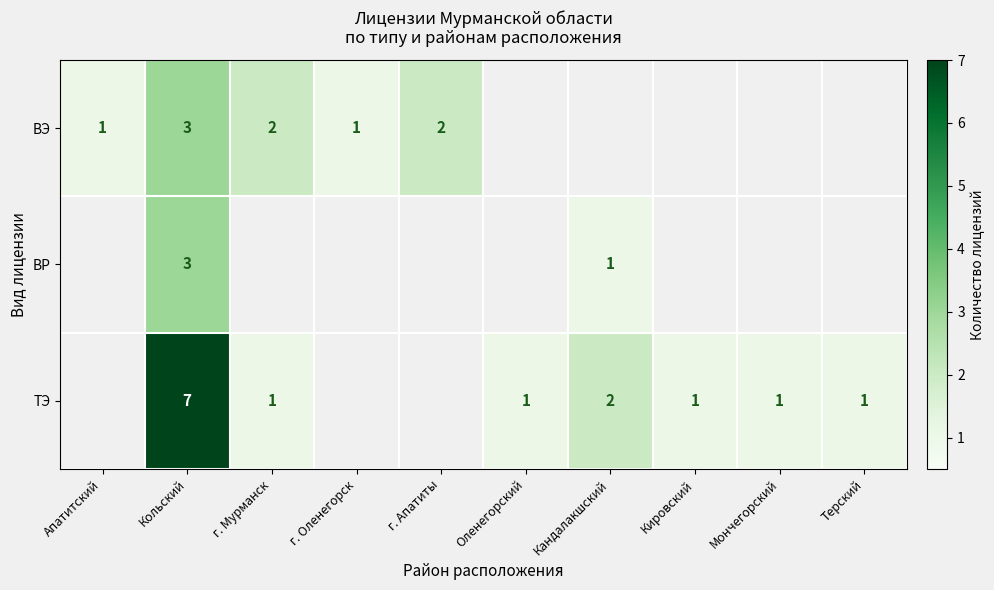

Is it true that ВР equals 0.3 at Кандалакшский?

False